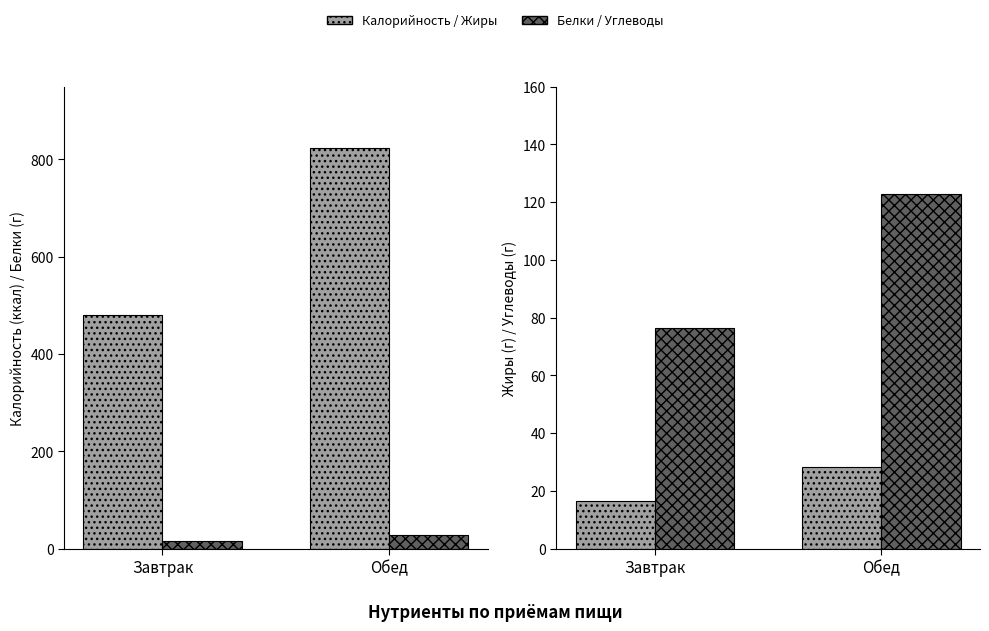

Is it true that Белки equals 26.9 at Обед?

True